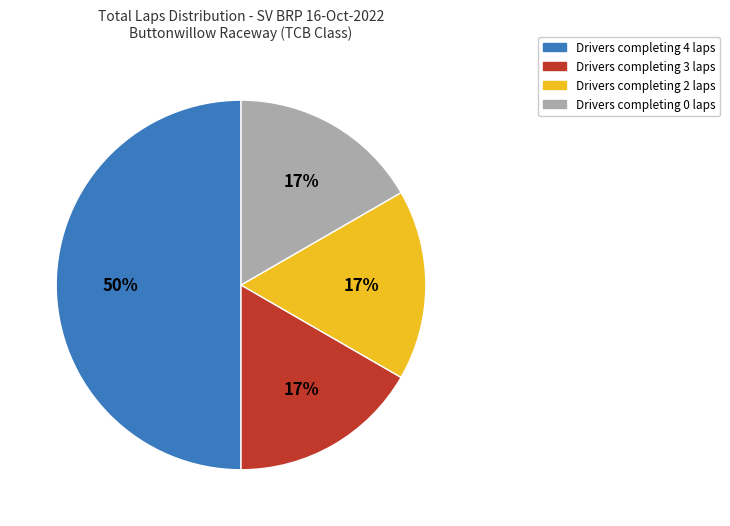

To the nearest percent, what is the difference between the largest and smallest slice percentages?

33%